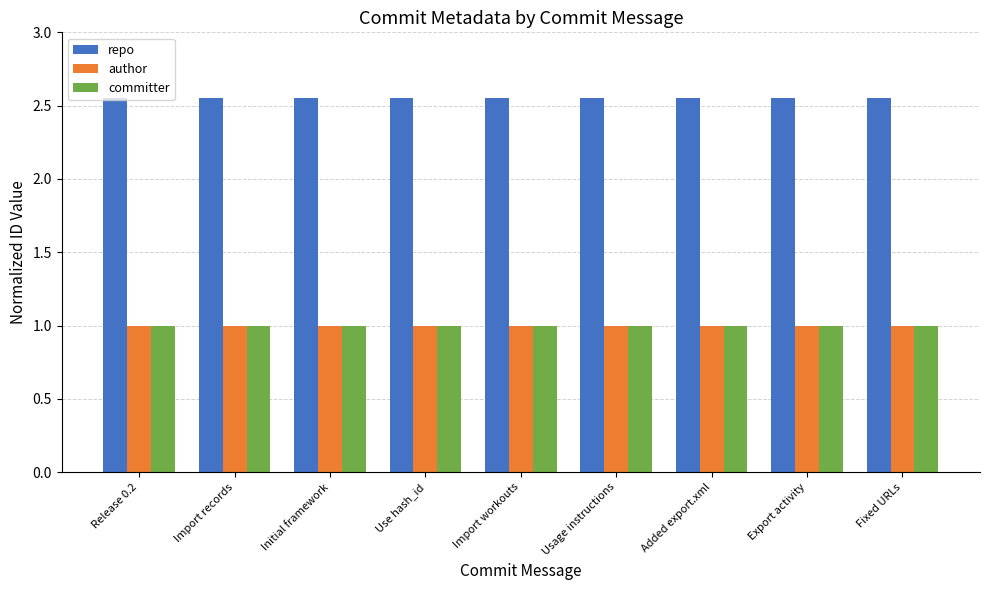

What position from the left is Initial framework?

3